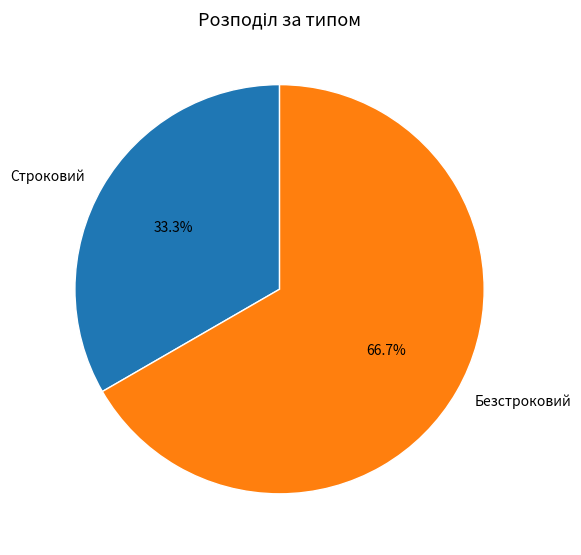

Rank the categories by value from highest to lowest.

Безстроковий, Строковий